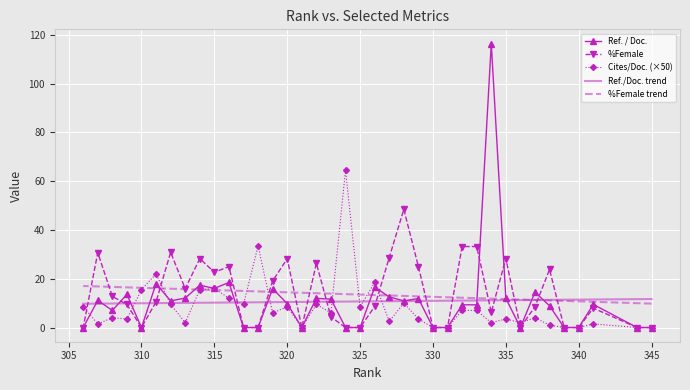

List the series in order of their peak value, highest first.

Ref. / Doc., Cites/Doc. (×50), %Female, %Female trend, Ref./Doc. trend